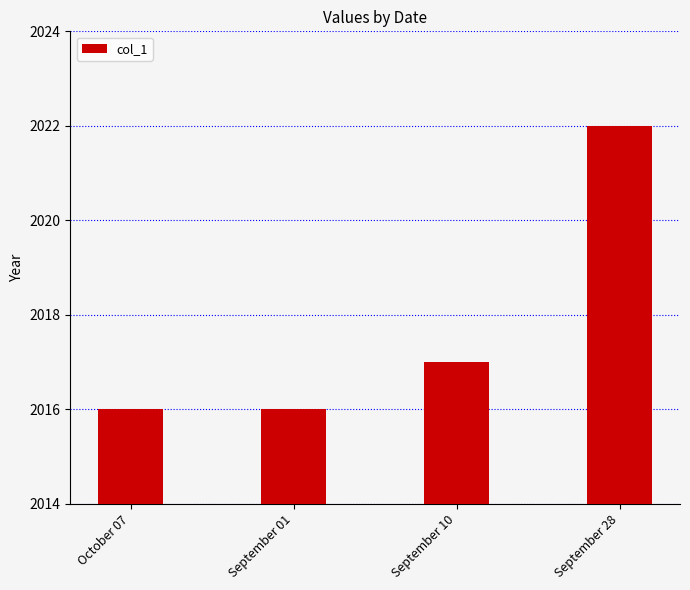

What is the maximum value shown in the chart?

2022